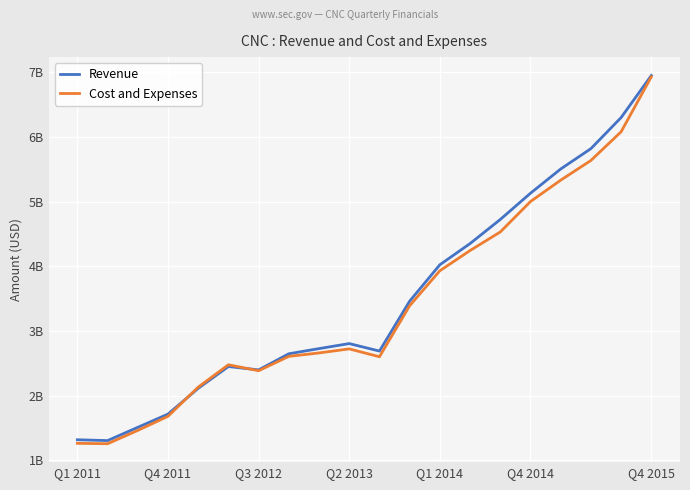

What is the average value of the Cost and Expenses series?

3.4